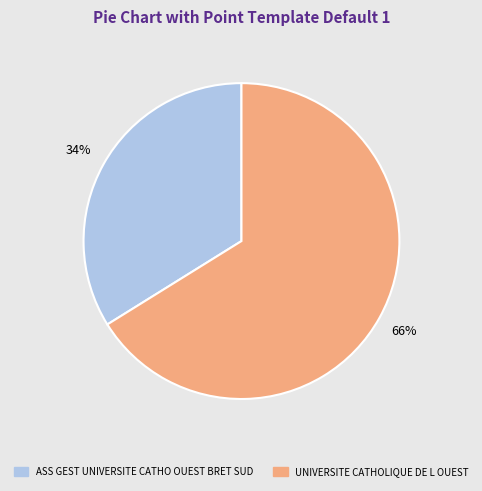

Combined, do ASS GEST UNIVERSITE CATHO OUEST BRET SUD and UNIVERSITE CATHOLIQUE DE L OUEST account for over 50%?

Yes